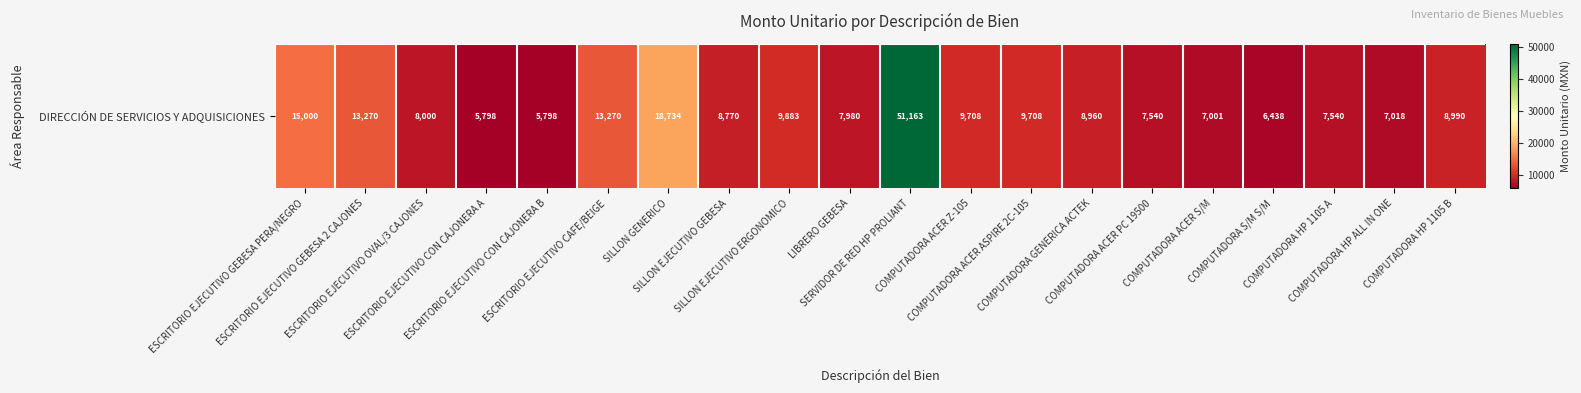

Rank the categories by value from lowest to highest.

ESCRITORIO EJECUTIVO CON CAJONERA A, ESCRITORIO EJECUTIVO CON CAJONERA B, COMPUTADORA S/M S/M, COMPUTADORA ACER S/M, COMPUTADORA HP ALL IN ONE, COMPUTADORA ACER PC 19500, COMPUTADORA HP 1105 A, LIBRERO GEBESA, ESCRITORIO EJECUTIVO OVAL/3 CAJONES, SILLON EJECUTIVO GEBESA, COMPUTADORA GENERICA ACTEK, COMPUTADORA HP 1105 B, COMPUTADORA ACER Z-105, COMPUTADORA ACER ASPIRE 2C-105, SILLON EJECUTIVO ERGONOMICO, ESCRITORIO EJECUTIVO GEBESA 2 CAJONES, ESCRITORIO EJECUTIVO CAFE/BEIGE, ESCRITORIO EJECUTIVO GEBESA PERA/NEGRO, SILLON GENERICO, SERVIDOR DE RED HP PROLIANT